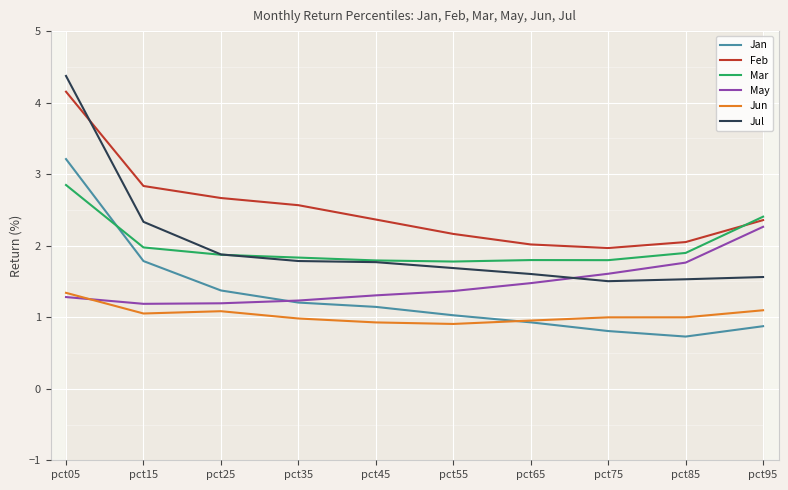

What is the difference between the maximum and second lowest values in the Jul series?

2.8